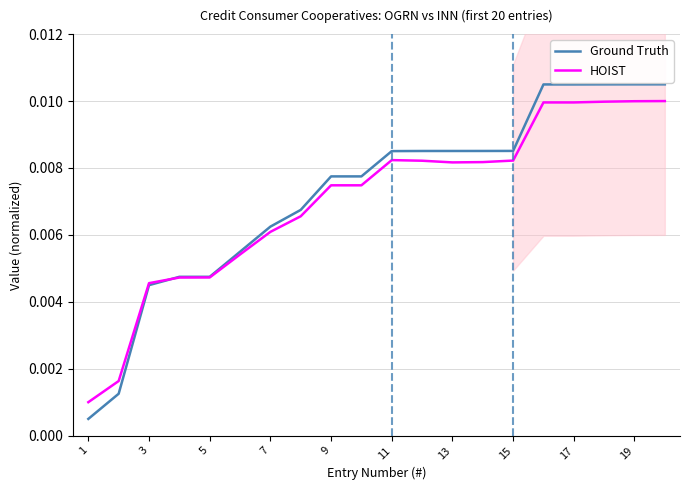

Does the chart have visible grid lines?

Yes